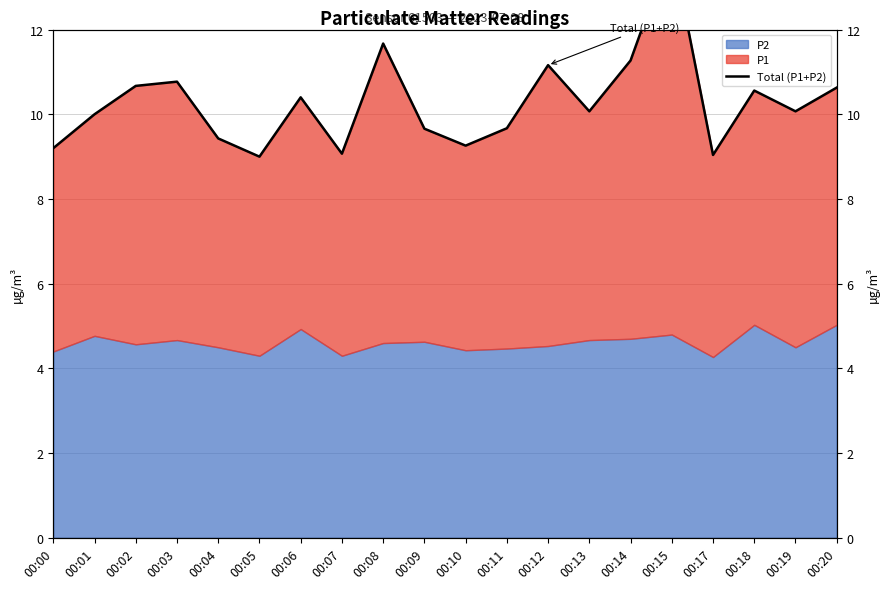

Does the chart have visible grid lines?

Yes